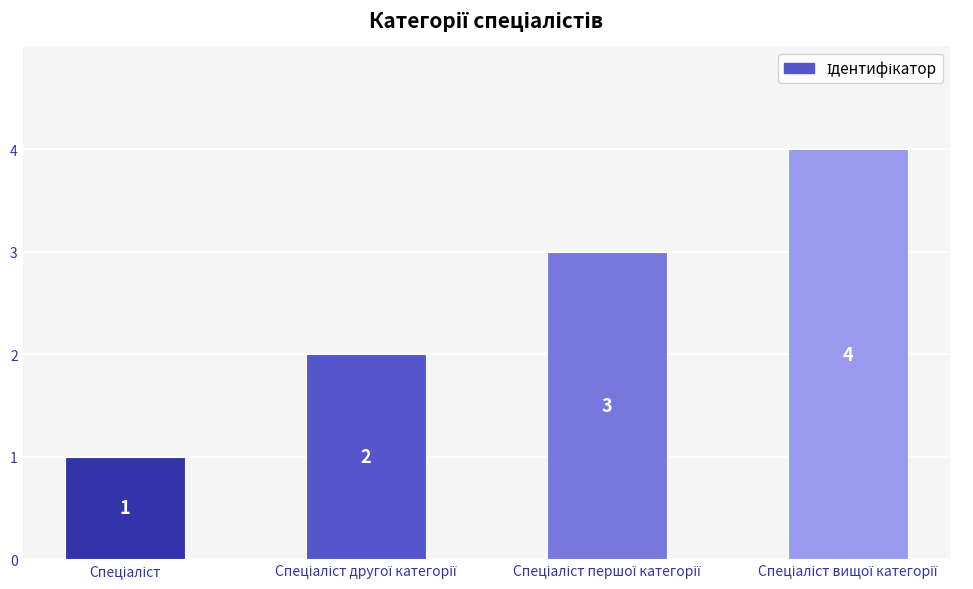

How many categories are shown in the chart?

4